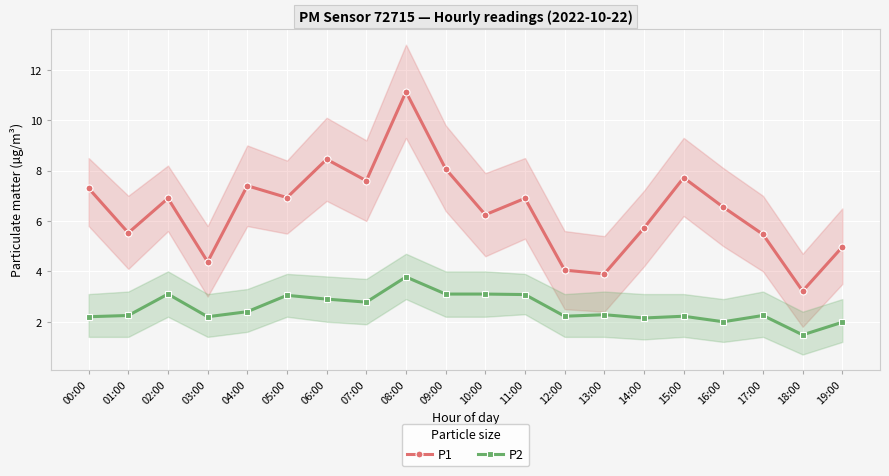

Is the value of P1 at 17:00 greater than the value of P2 at 08:00?

Yes